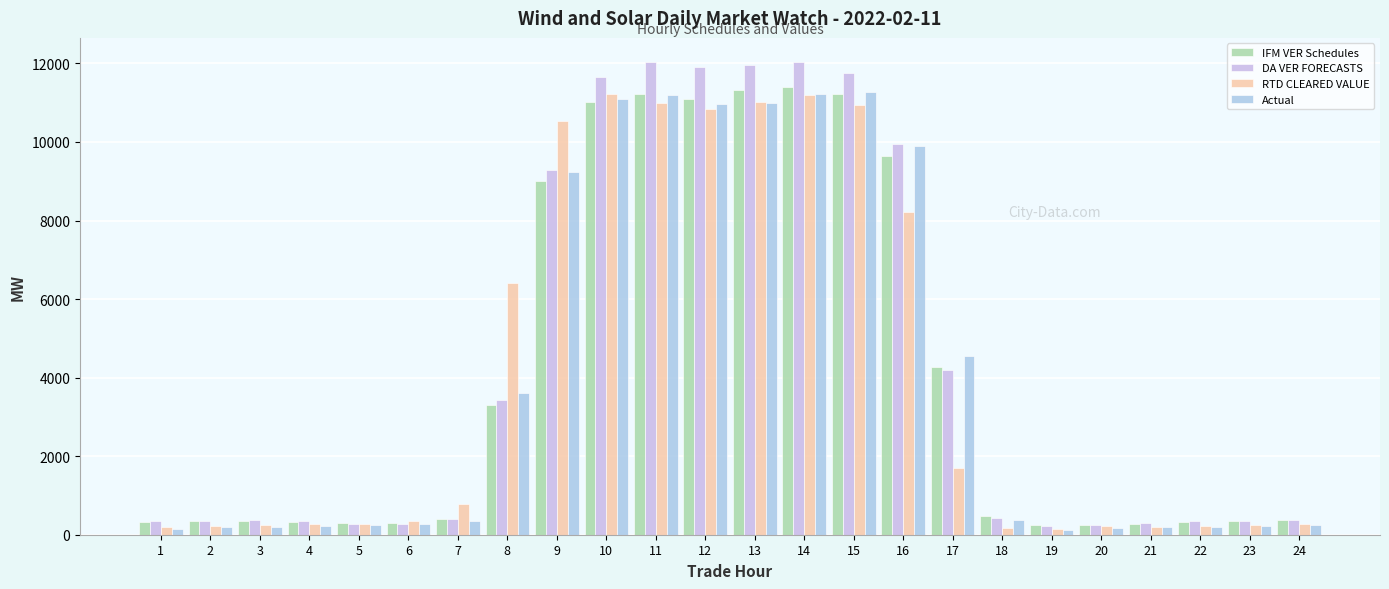

How many groups of bars are there?

24